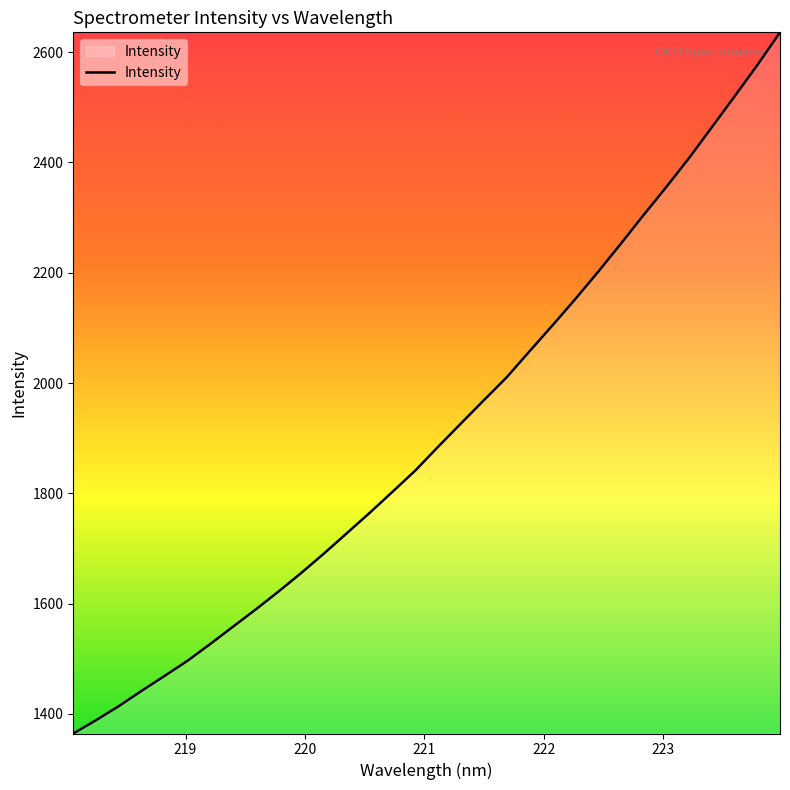

What is the smallest value displayed?

1364.6